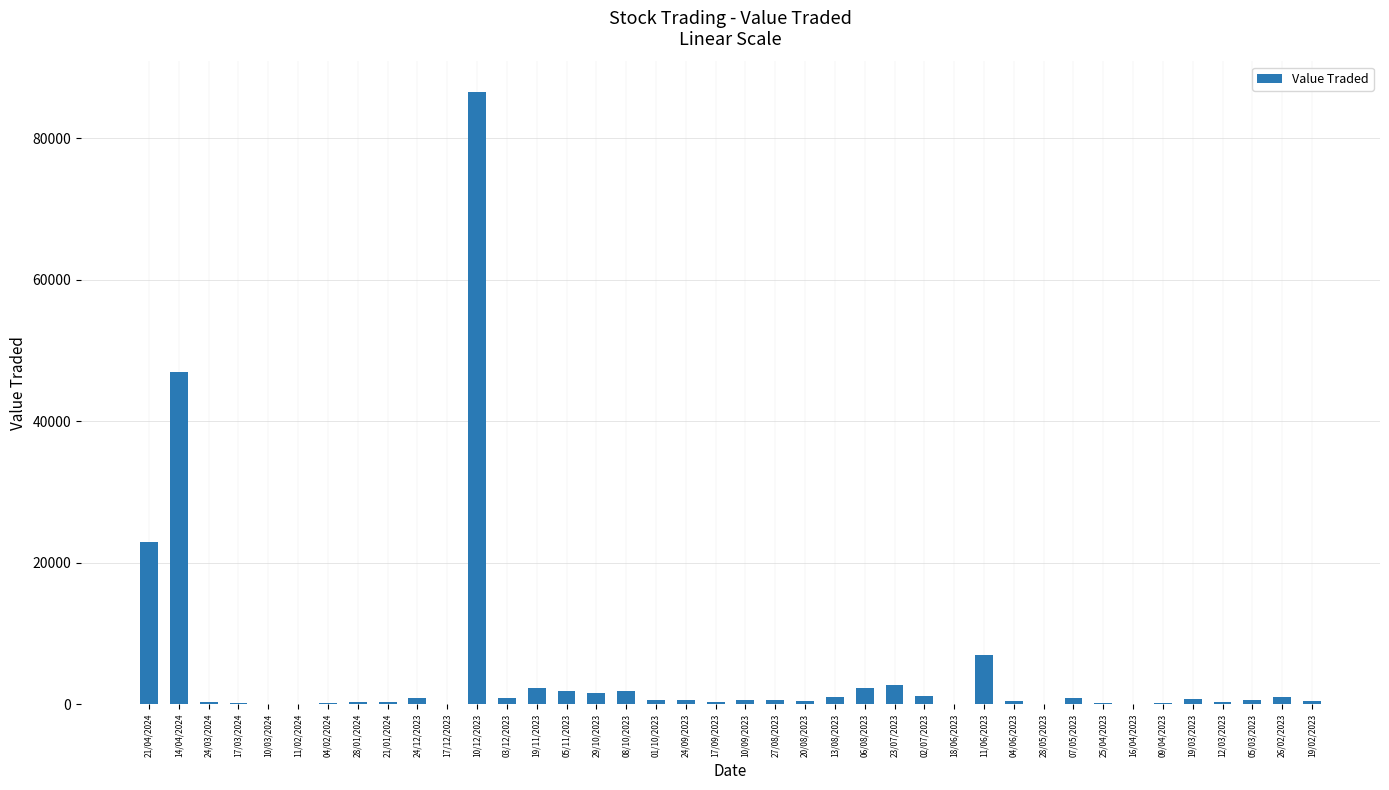

The chart shows a value of 925 at 03/12/2023. True or false?

True